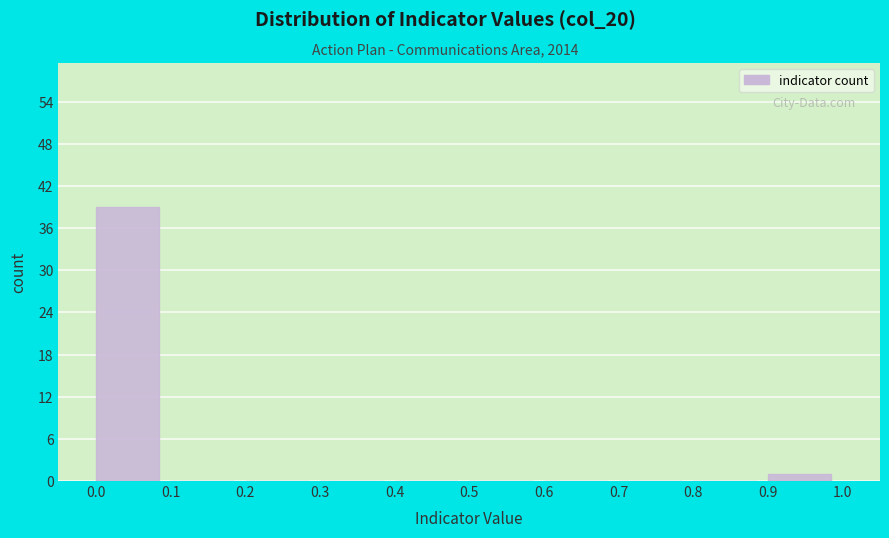

Reading left to right, list every bar in this chart as the range it spans on the x-axis followed by its height. The values are not printed on the chart, so give them approximately, as read against the axis.

0.0 to 0.1: 39
0.1 to 0.2: 0
0.2 to 0.3: 0
0.3 to 0.4: 0
0.4 to 0.5: 0
0.5 to 0.6: 0
0.6 to 0.7: 0
0.7 to 0.8: 0
0.8 to 0.9: 0
0.9 to 1.0: 1